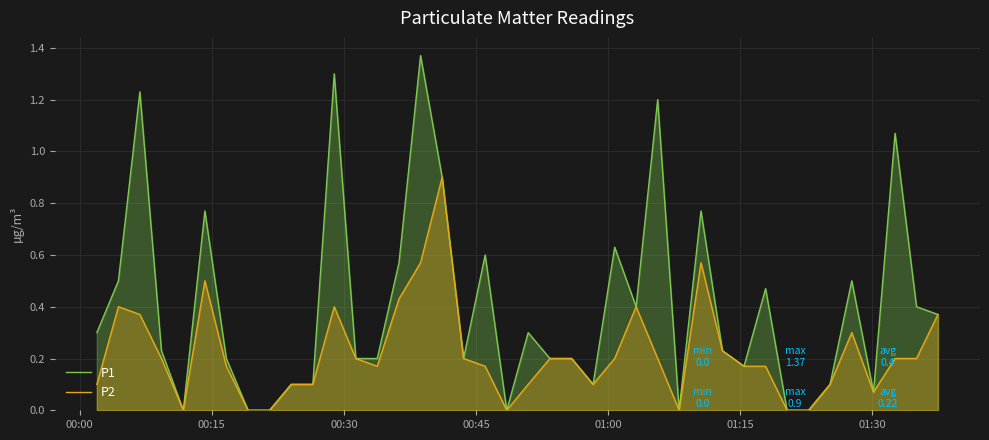

Does the chart display data point markers on the line(s)?

No